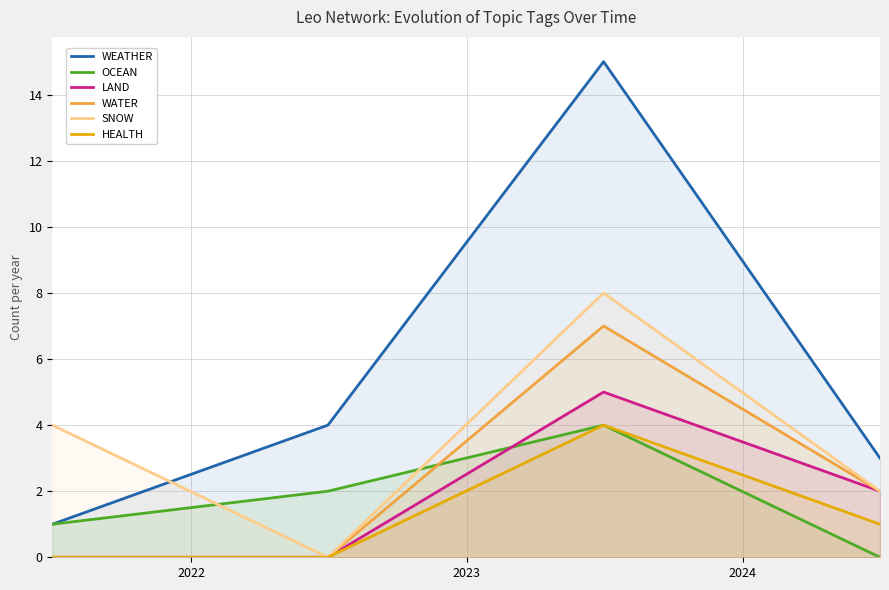

How many series are shown in this chart?

6